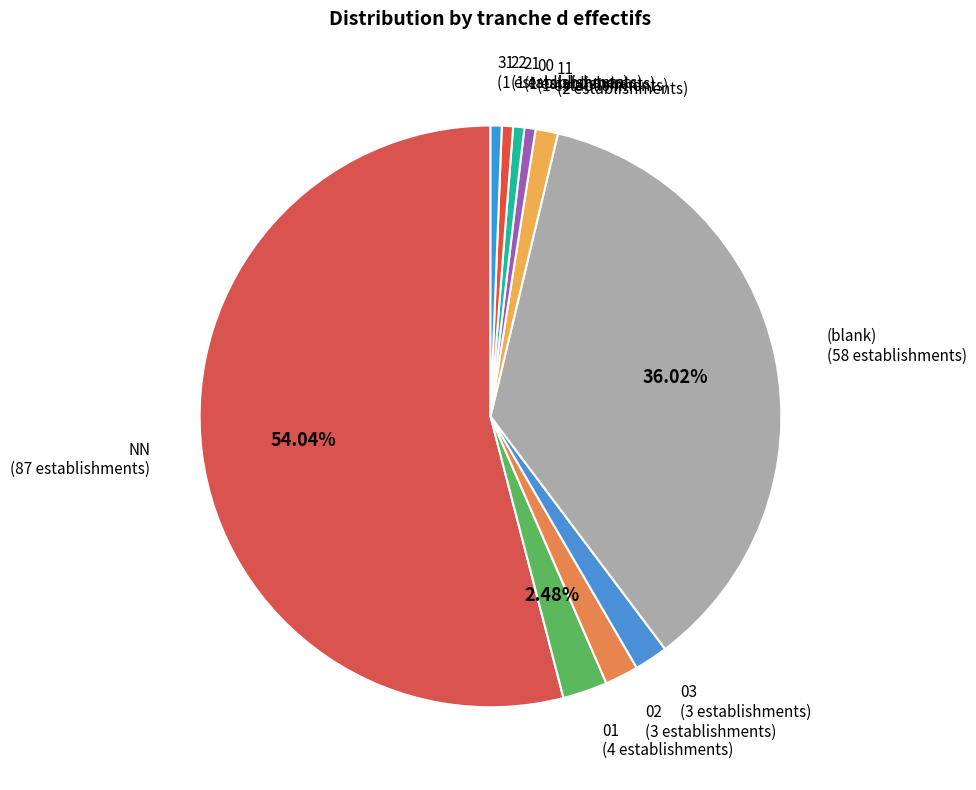

Is the sum of 31 (1 establishments) and 11 (2 establishments) greater than half?

No